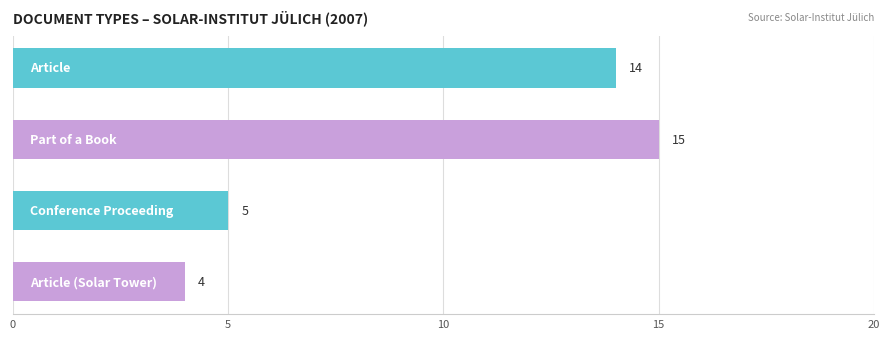

Does the chart contain stacked bars?

No